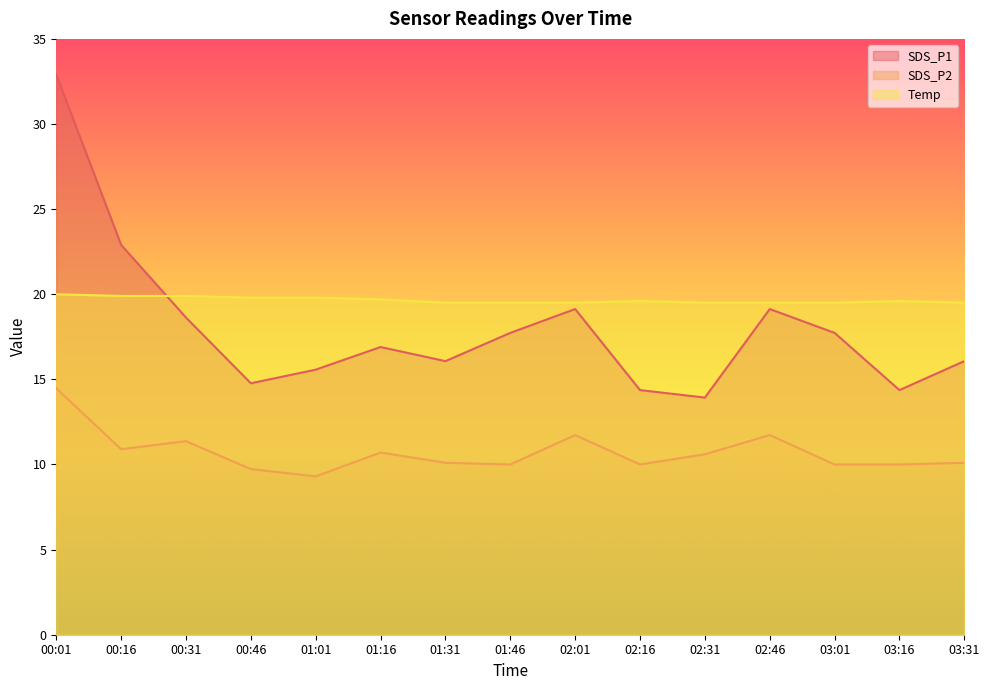

What is the highest value of the Temp series?

20.0